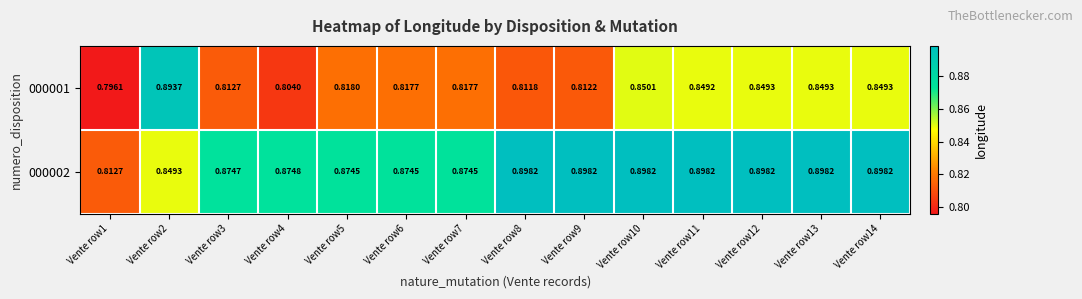

At Vente row8, list the series in order from smallest to largest.

000001, 000002